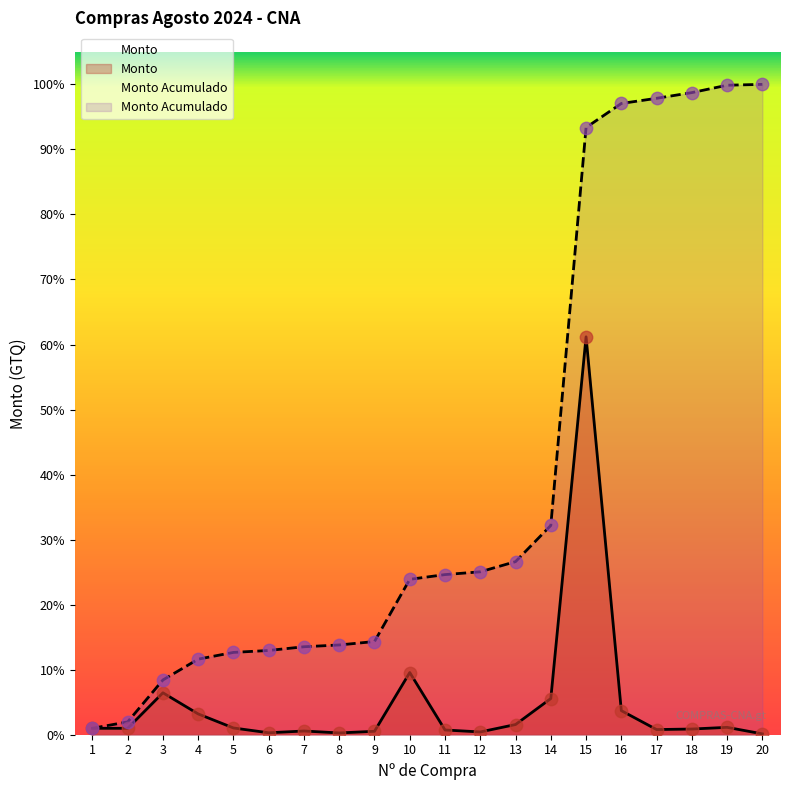

What is the change in value from 8 to 10?

+11856.2